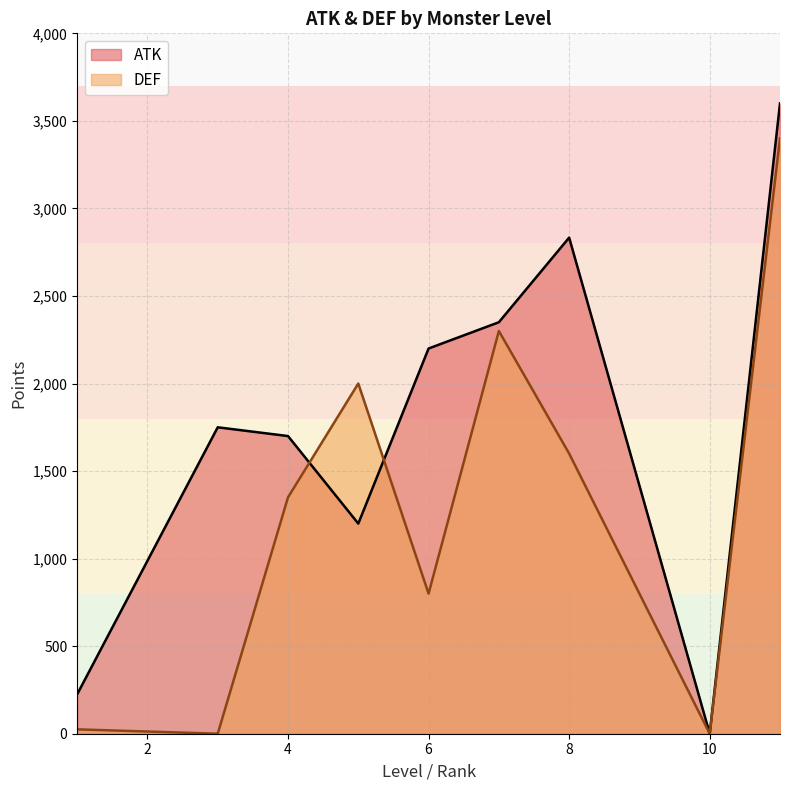

Which series ends up on top after the final intersection of DEF and ATK?

ATK